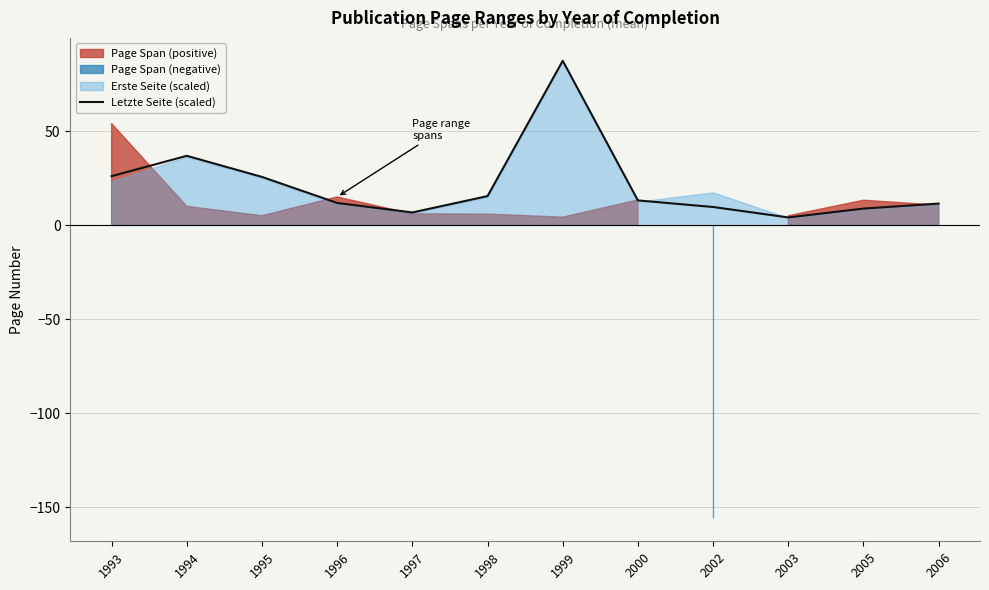

At which category does the data reach its first local valley?

1997